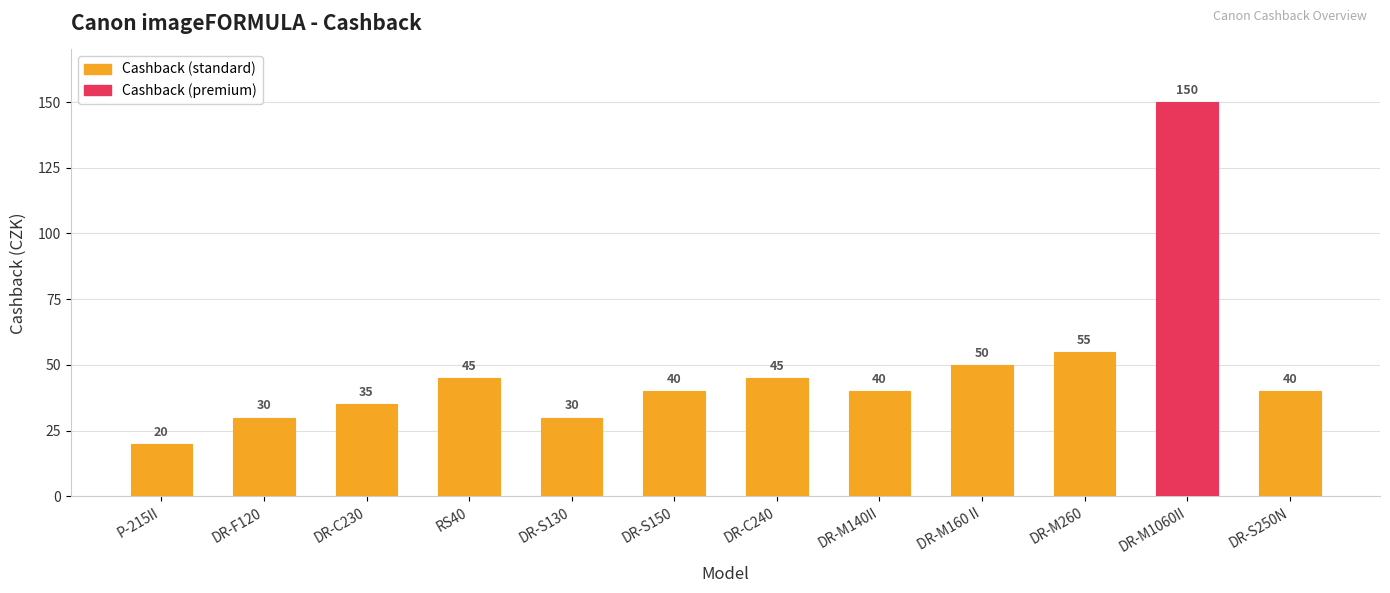

Reading left to right, what are all the values shown in this chart?

20	30	35	45	30	40	45	40	50	55	150	40